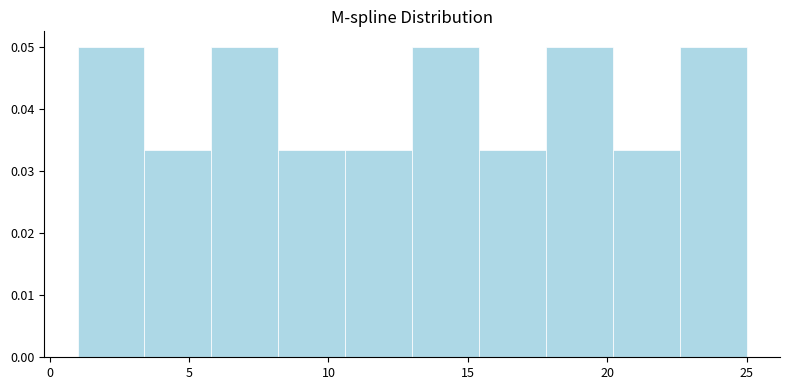

Reading left to right, transcribe this chart: for each bar, give the range it covers on the x-axis and its height. Neither the bar edges nor the heights are printed on the chart, so give them approximately, as read against the axes.

1.0 to 3.4: 0.050
3.4 to 5.8: 0.033
5.8 to 8.2: 0.050
8.2 to 10.6: 0.033
10.6 to 13.0: 0.033
13.0 to 15.4: 0.050
15.4 to 17.8: 0.033
17.8 to 20.2: 0.050
20.2 to 22.6: 0.033
22.6 to 25.0: 0.050